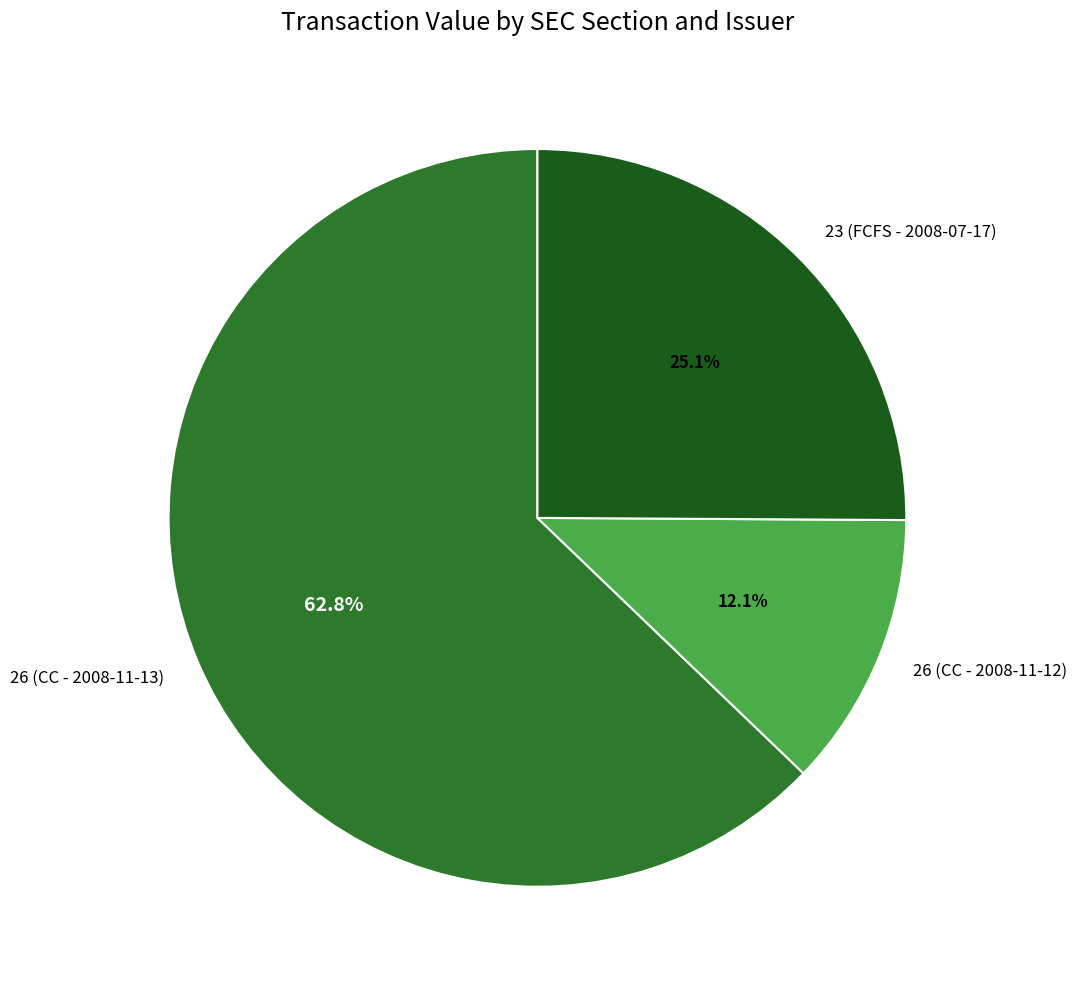

True or false: 26 (CC - 2008-11-13) accounts for 75% of the total.

False